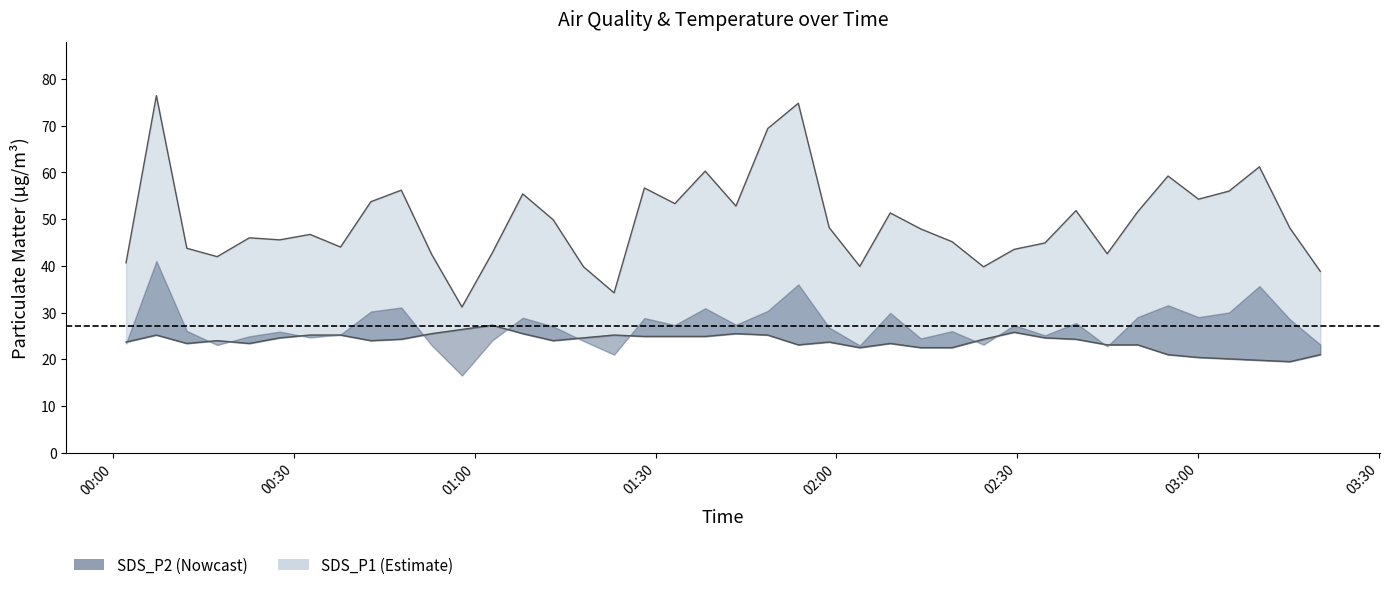

Which series changed the most between 2022/11/23 00:02:08 and 2022/11/23 02:19:11?

SDS_P1